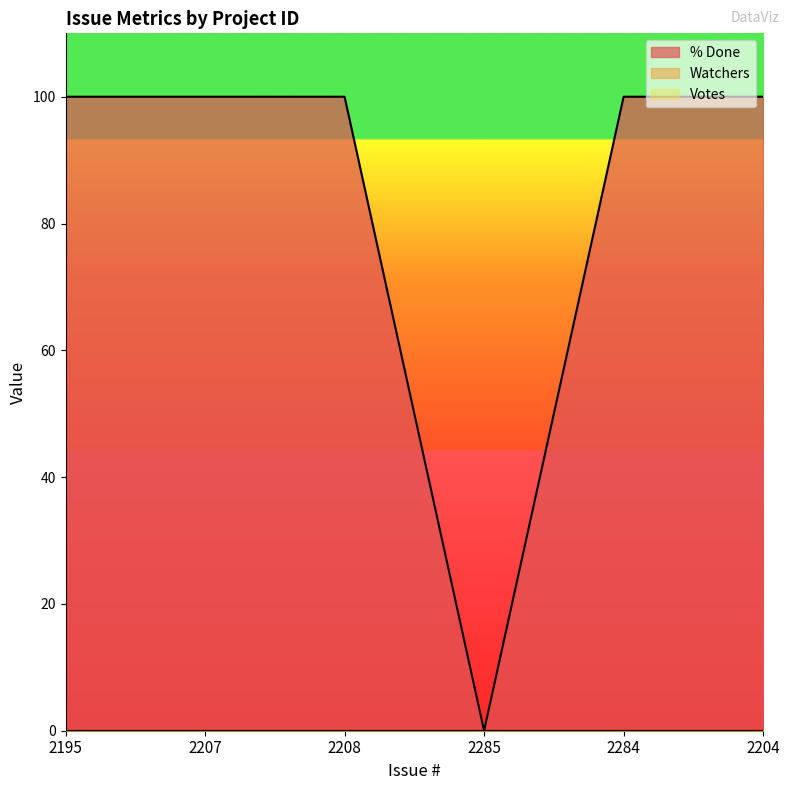

Where is Watchers nearest to the value 0?

2195